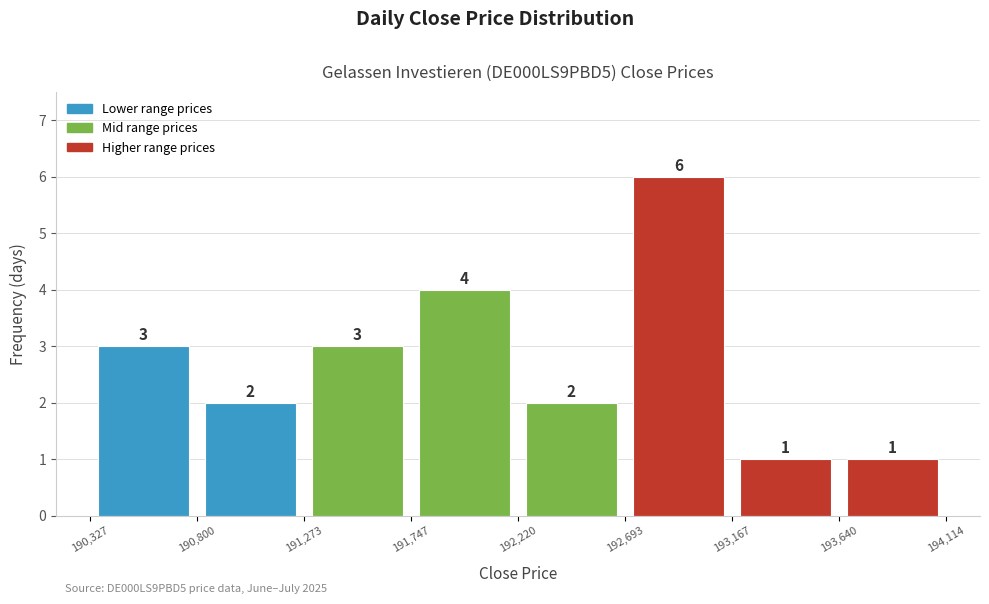

Reading left to right, list every bar in this chart as the range it spans on the x-axis followed by its height.

190,327 to 190,800: 3
190,800 to 191,273: 2
191,273 to 191,747: 3
191,747 to 192,220: 4
192,220 to 192,693: 2
192,693 to 193,167: 6
193,167 to 193,640: 1
193,640 to 194,114: 1